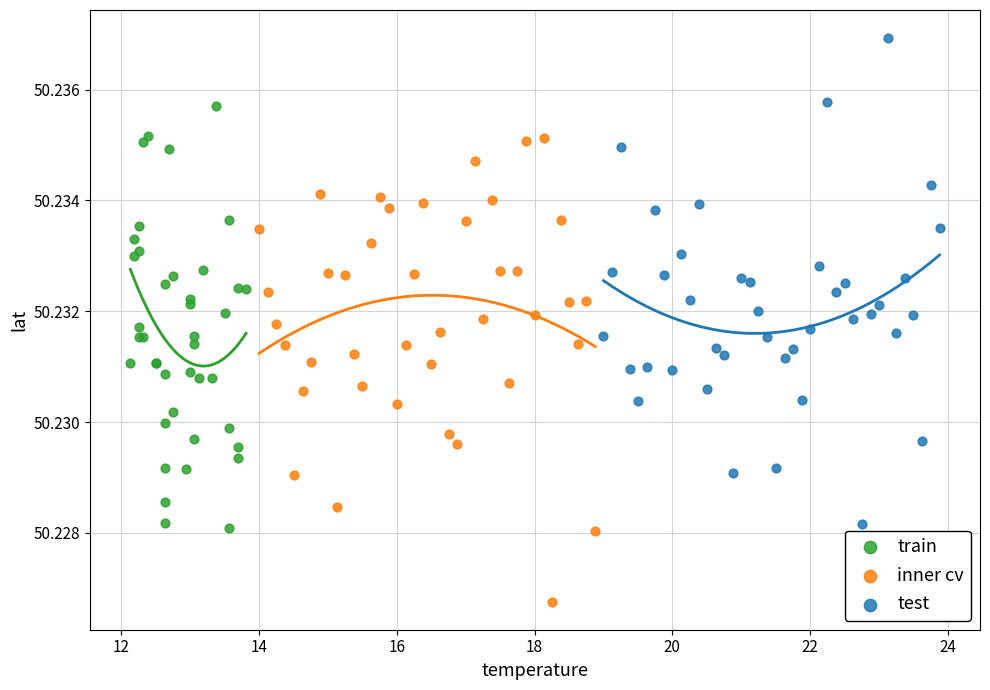

Which series contains the highest Y value?

test